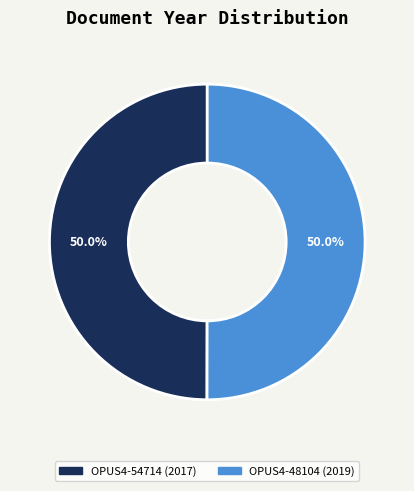

Is it true that OPUS4-54714 (2017) is 57% of the pie?

False